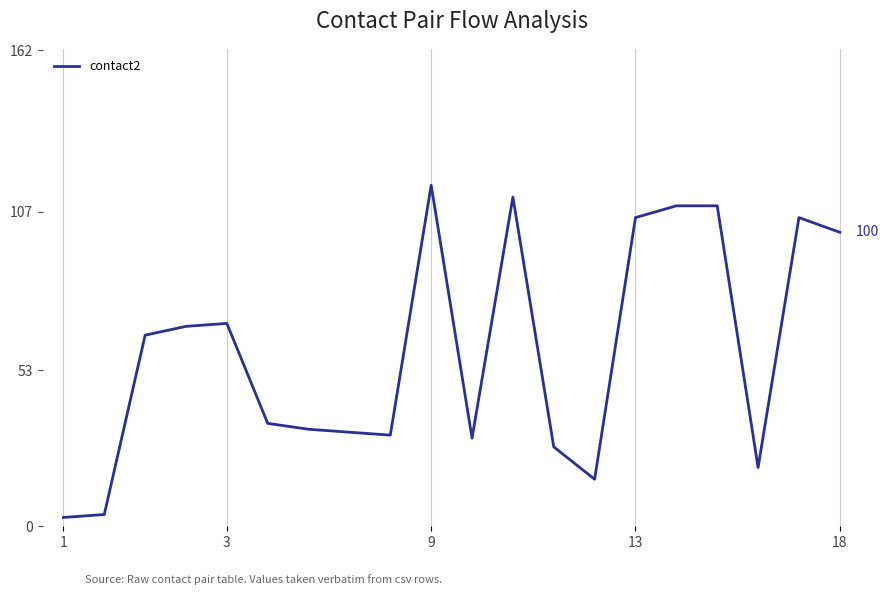

What is the difference between the maximum and minimum values?

113